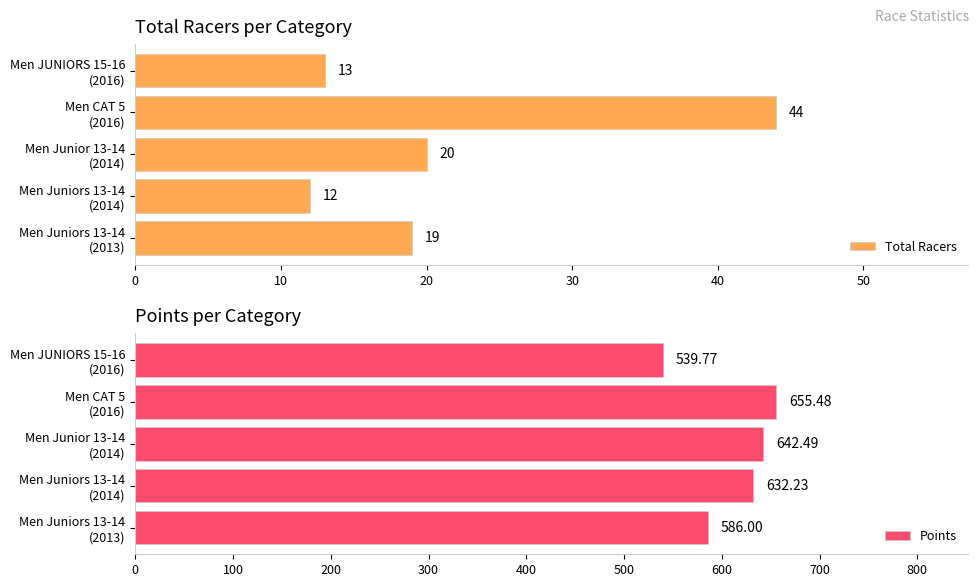

List the series in order of their peak value, highest first.

Points, Total Racers